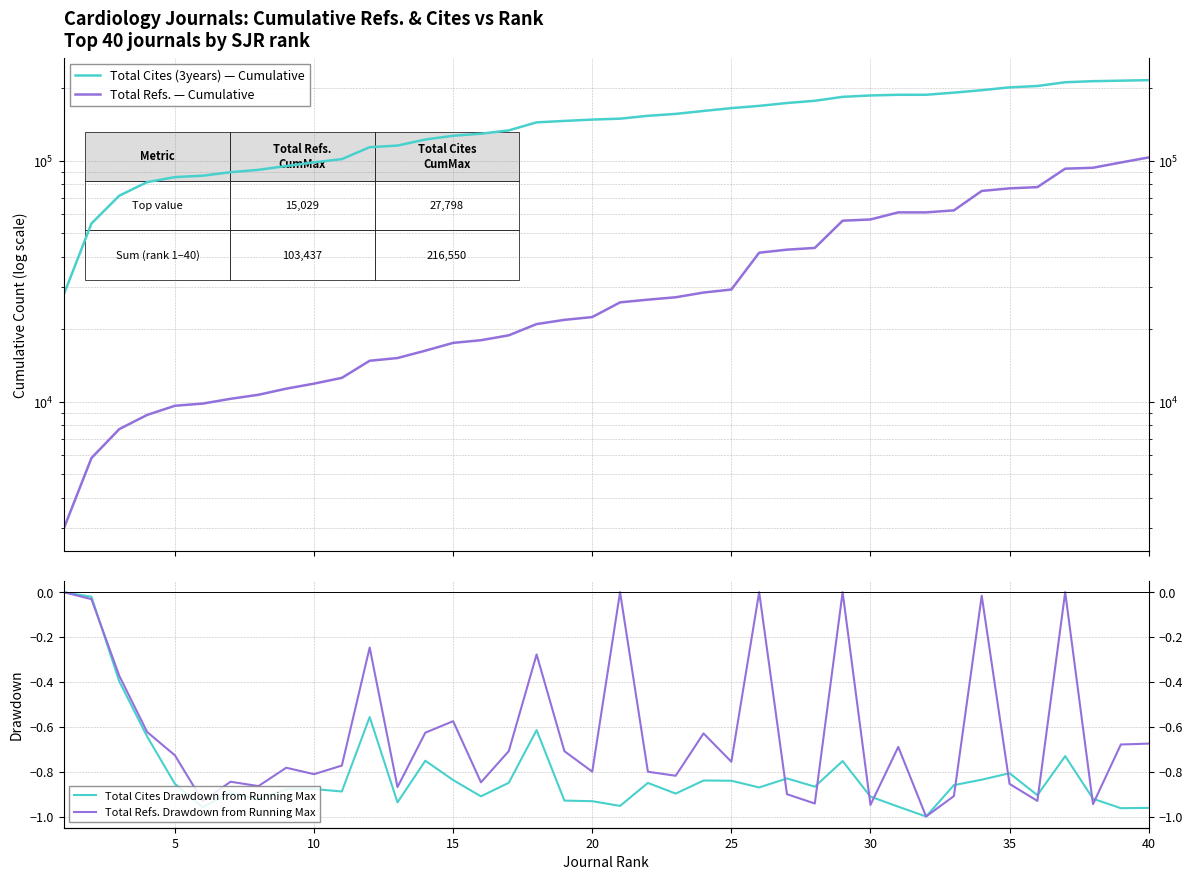

True or false: Total Refs. — Cumulative and Total Cites (3years) — Cumulative intersect in this chart.

False